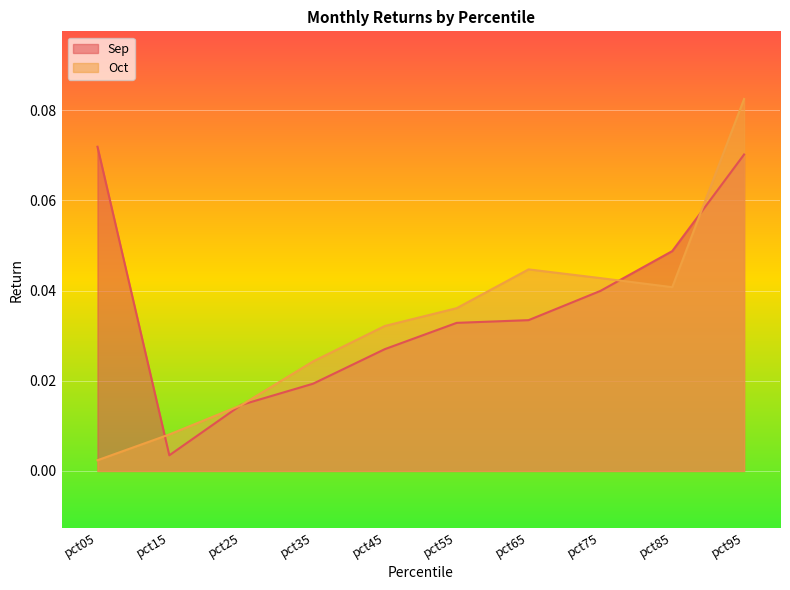

Reading right to left, transcribe all the data shown in this chart.

Sep: 0.1	0.0	0.0	0.0	0.0	0.0	0.0	0.0	0.0	0.1
Oct: 0.1	0.0	0.0	0.0	0.0	0.0	0.0	0.0	0.0	0.0